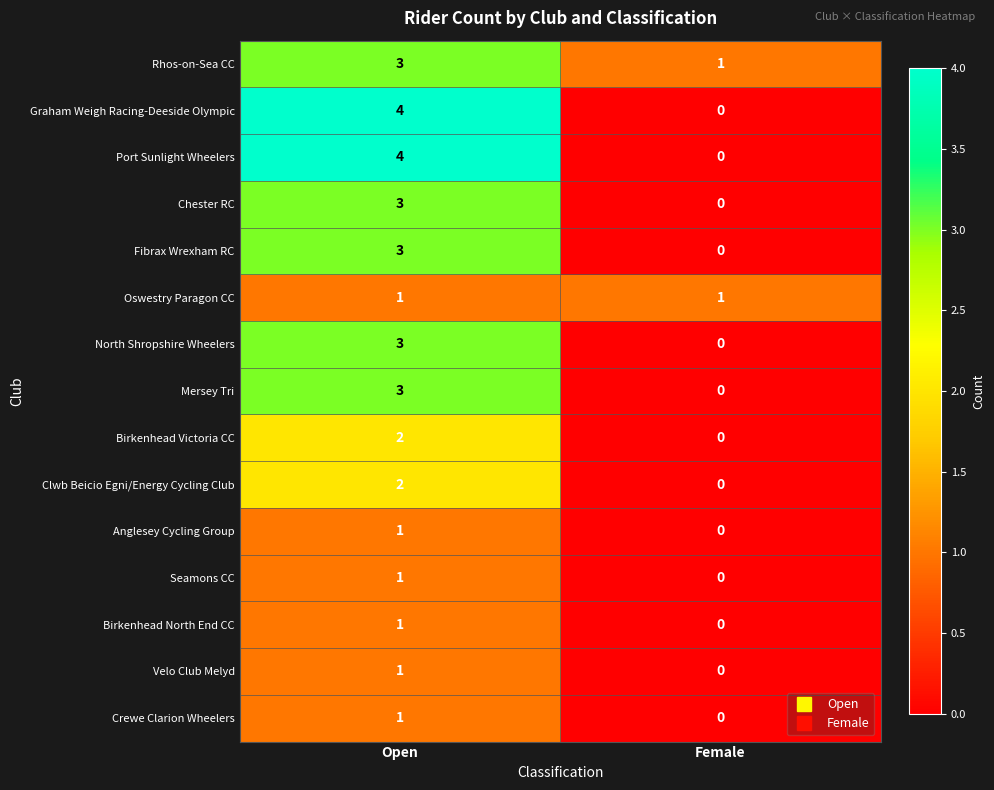

Is the value of Graham Weigh Racing-Deeside Olympic at Open greater than the value of Seamons CC at Open?

Yes